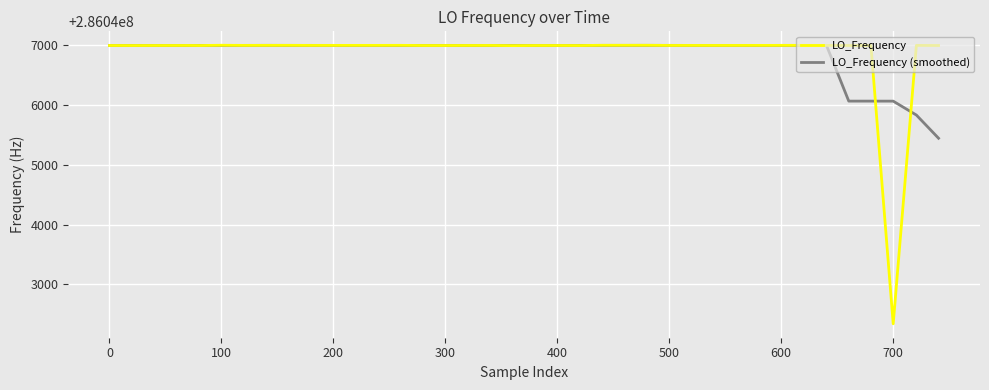

Which series has the widest spread of values?

LO_Frequency